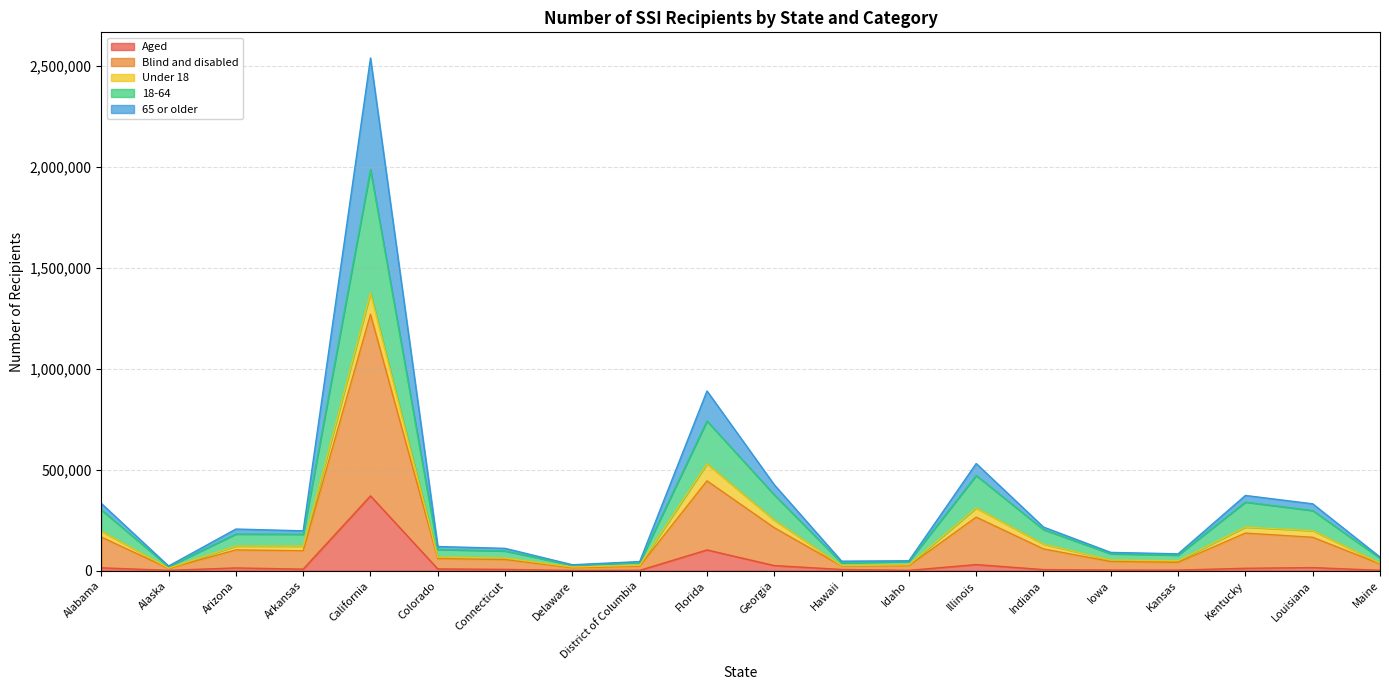

In Blind and disabled, how many points are lower than both neighbors (excluding endpoints)?

5